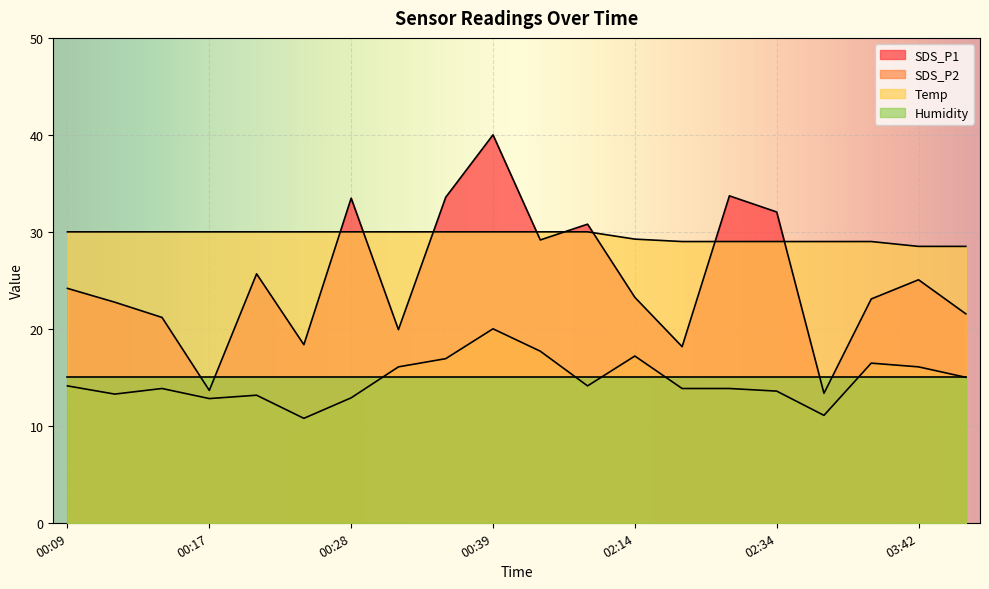

In SDS_P2, how many points are higher than both neighbors (excluding endpoints)?

5